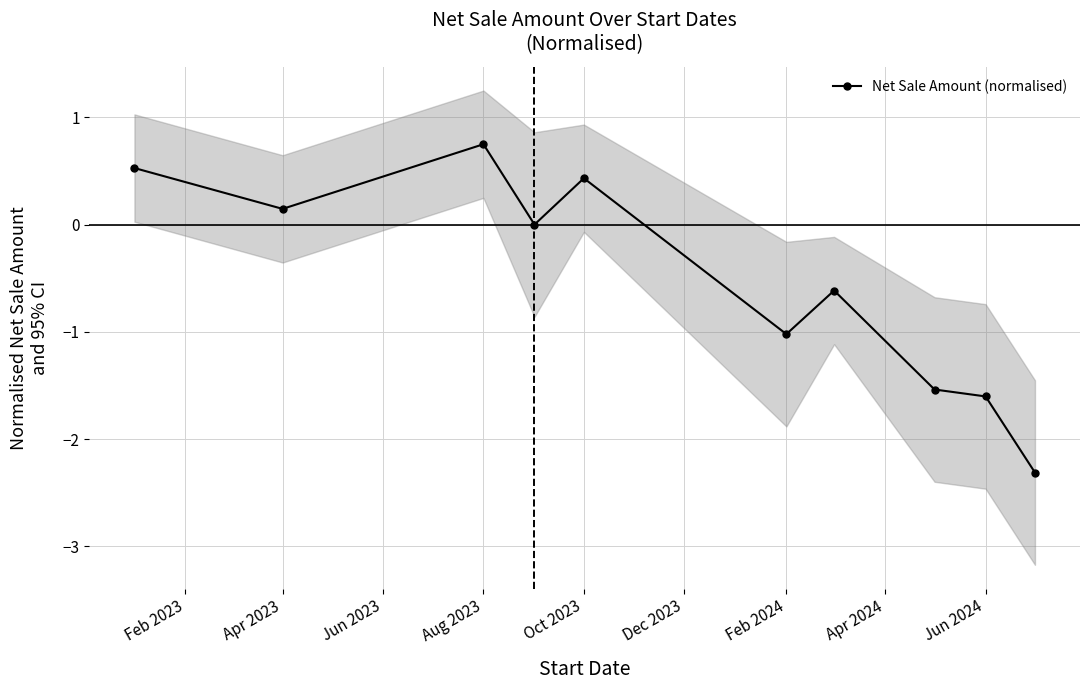

What is the label of the 9th point from the right?

Apr 2023